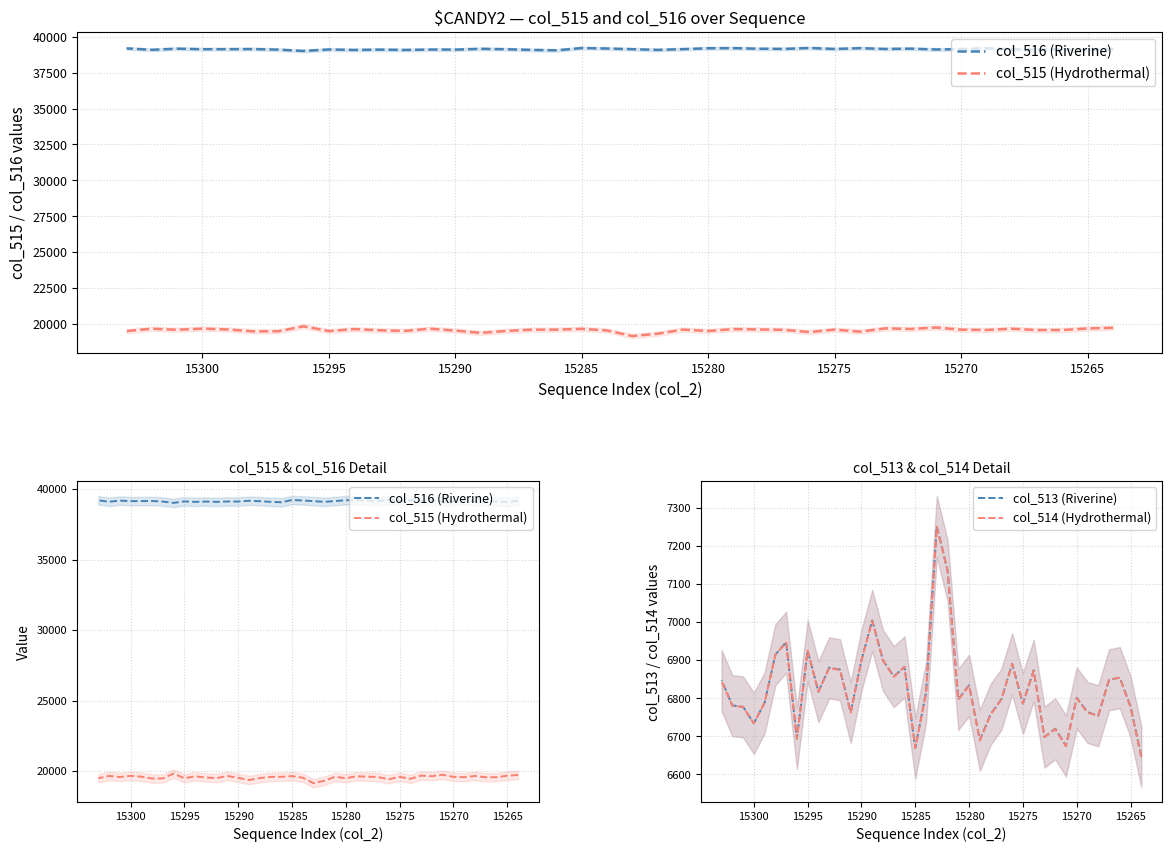

What is the maximum value shown in the chart?

39232